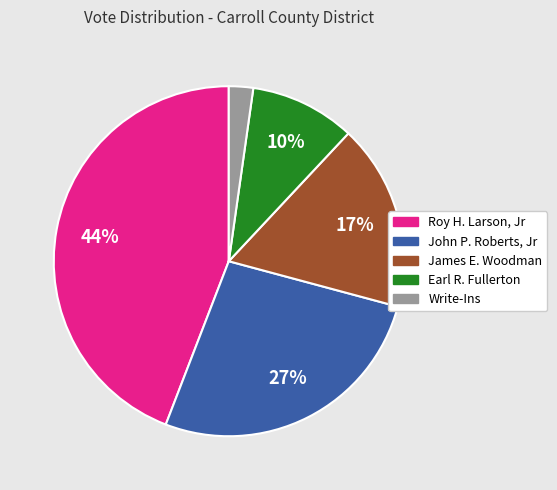

True or false: John P. Roberts, Jr accounts for 36% of the total.

False